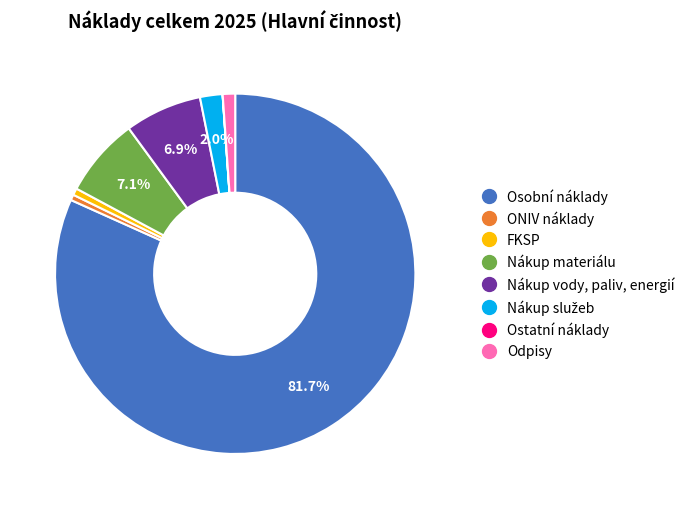

Is Osobní náklady the majority of the pie?

Yes